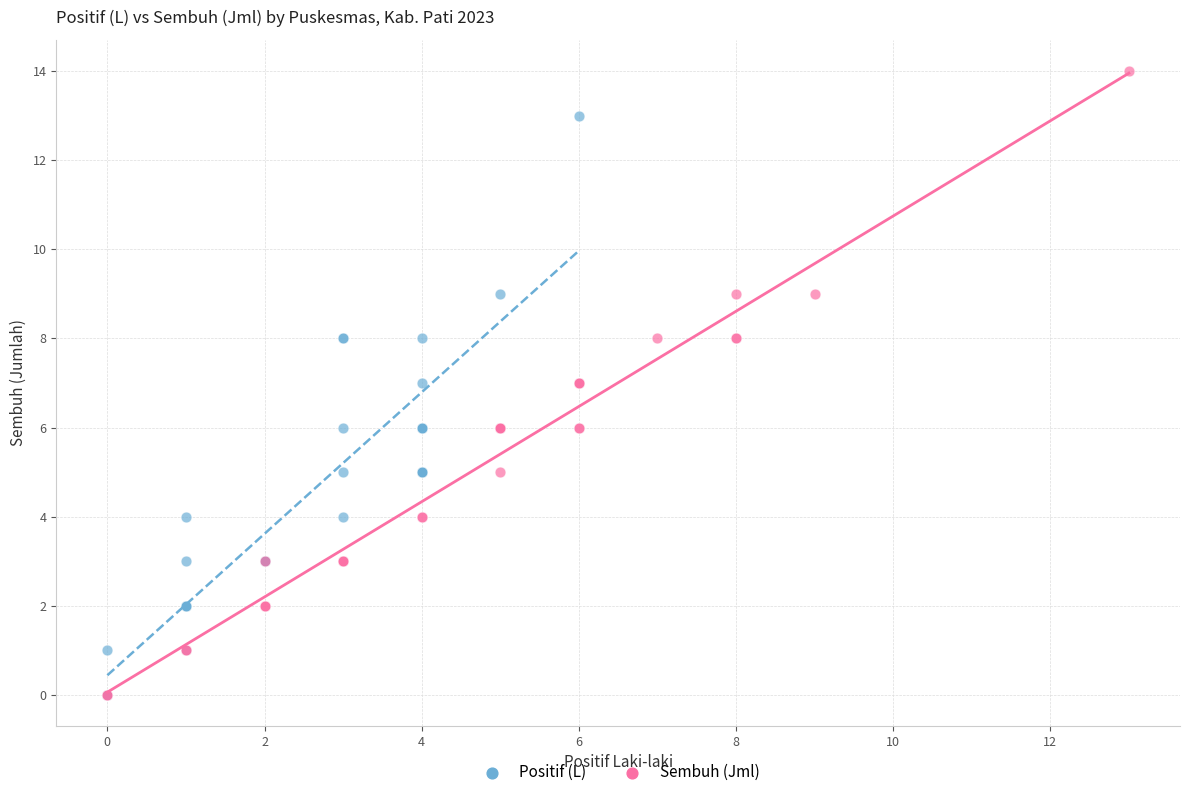

Which series has the widest spread of Y values?

Sembuh (Jml)